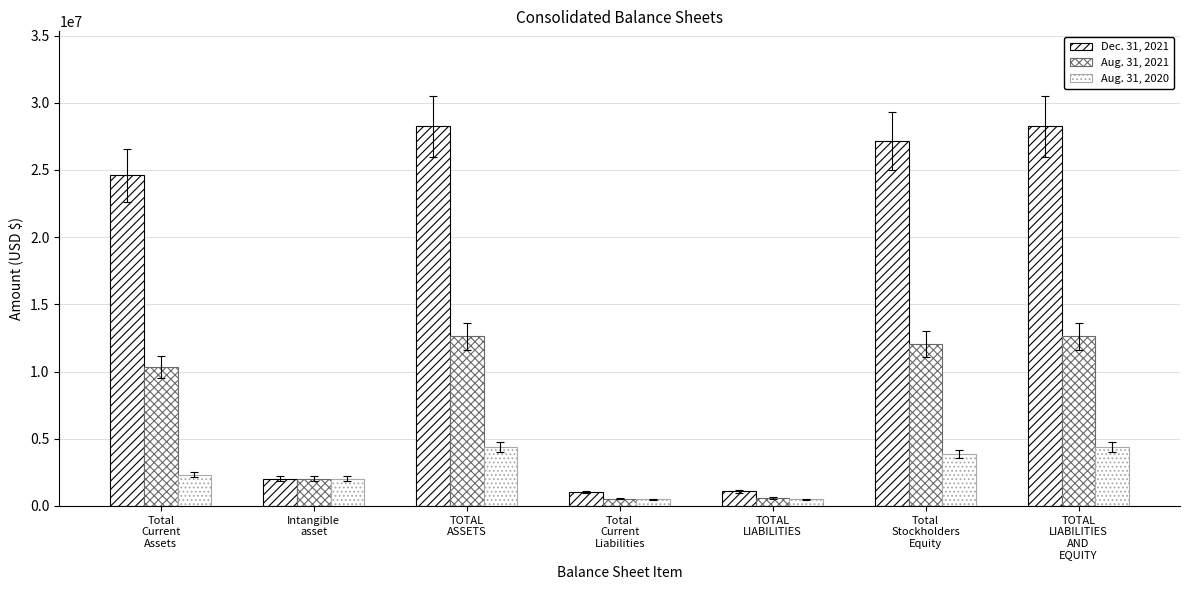

At which category is the sum across all series the highest?

TOTAL
ASSETS